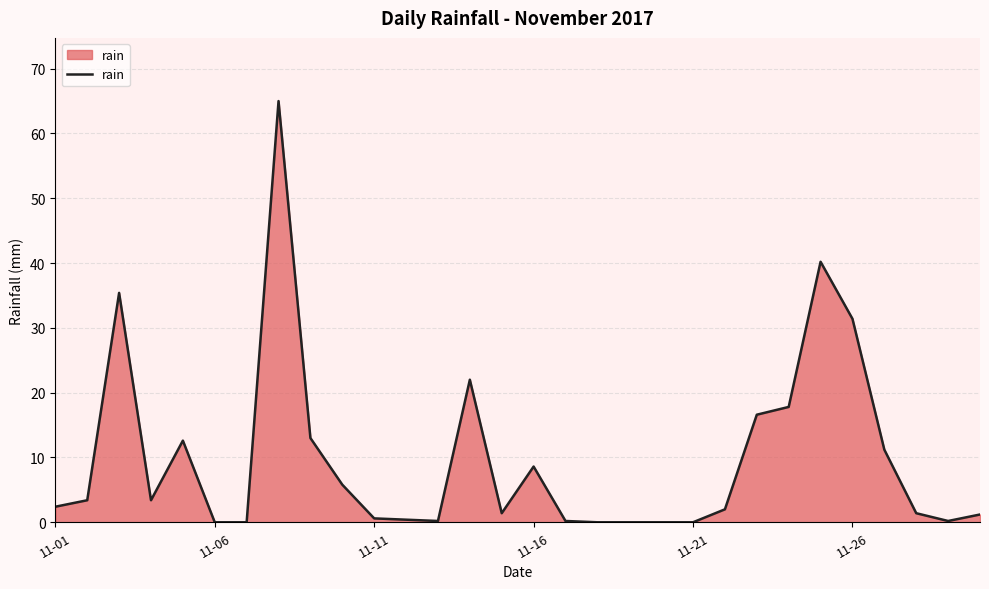

What is the greatest value displayed?

65.0